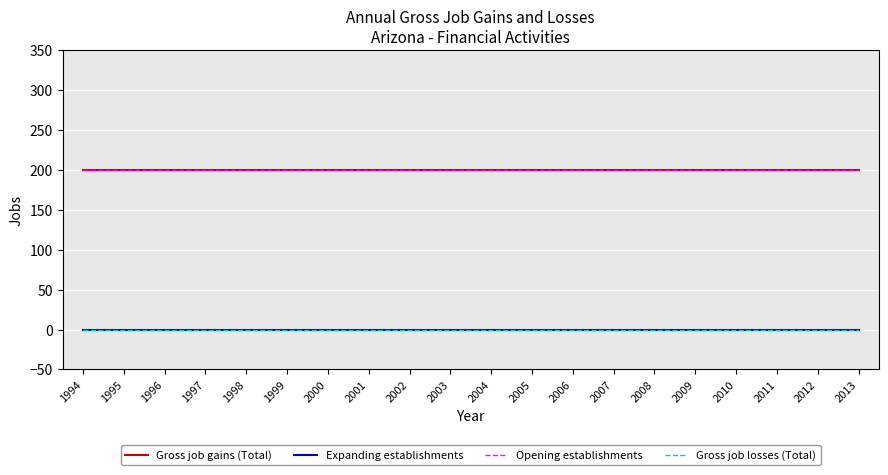

At 2009, list the series in order from largest to smallest.

Gross job gains (Total), Opening establishments, Expanding establishments, Gross job losses (Total)